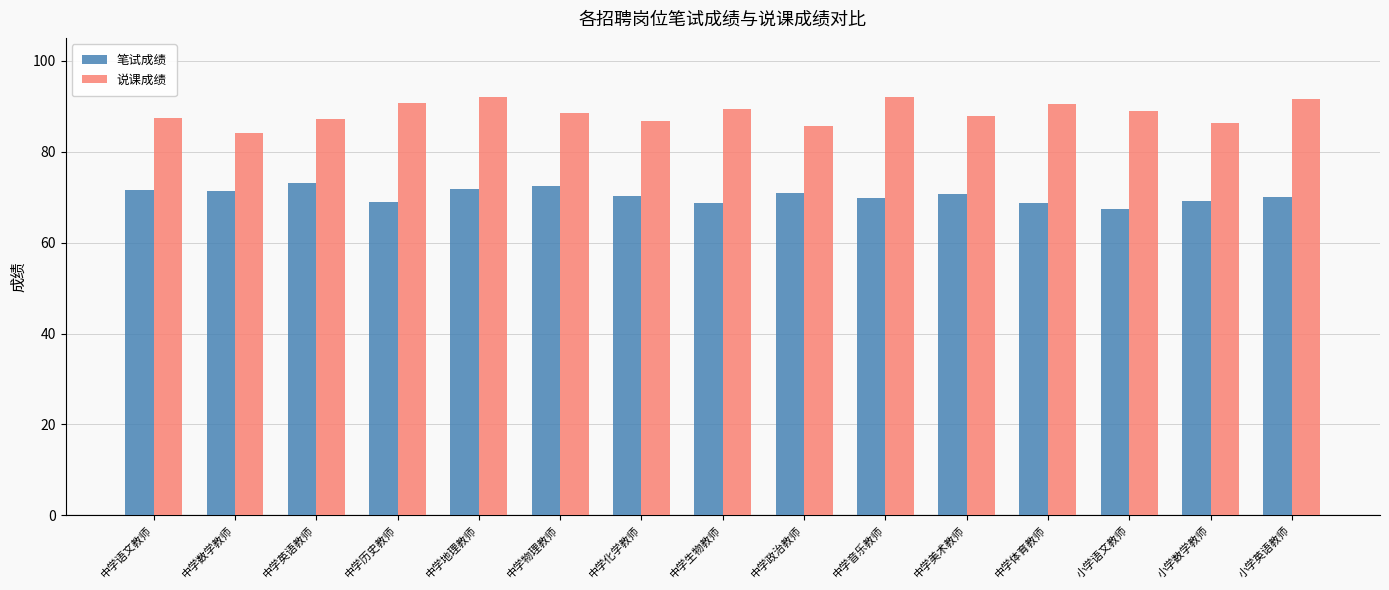

What is the difference between the 说课成绩 values at 中学生物教师 and 小学英语教师?

2.2